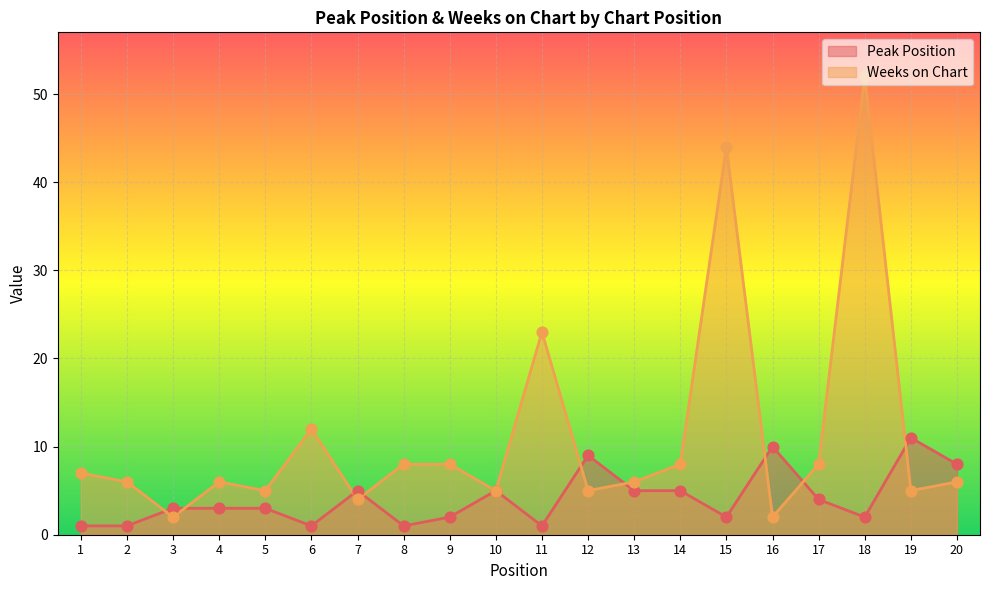

What are all the series names shown in the legend?

Peak Position, Weeks on Chart